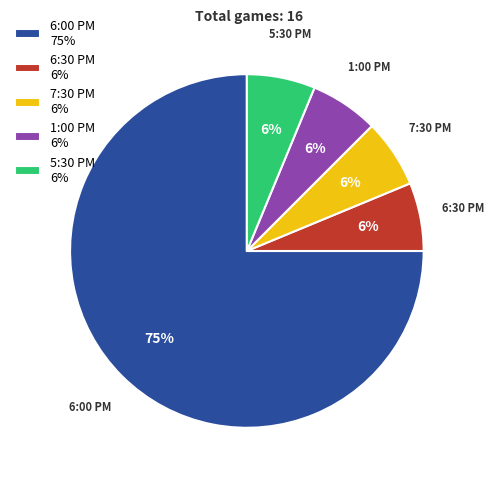

Does 6:00 PM represent more than half of the total?

Yes